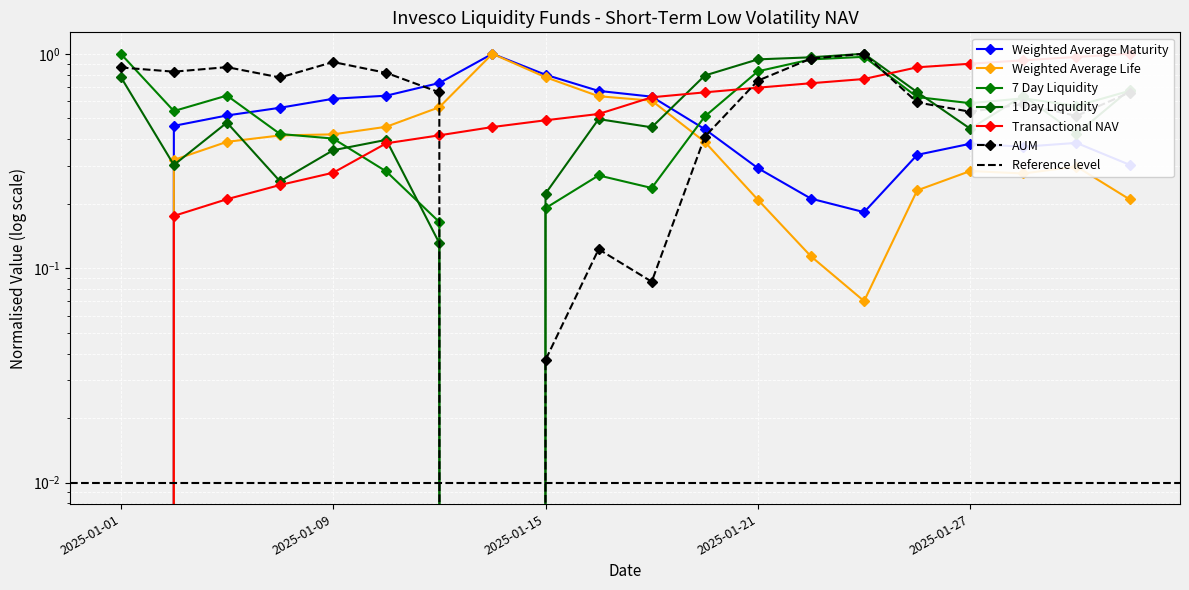

Read the Weighted Average Maturity value at 2025-01-22.

0.2